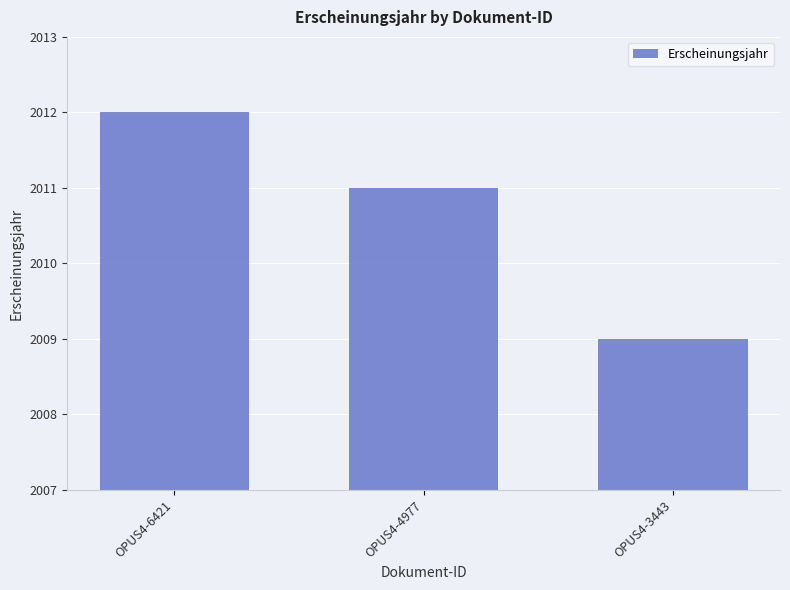

List the labels in order of value, smallest first.

OPUS4-3443, OPUS4-4977, OPUS4-6421